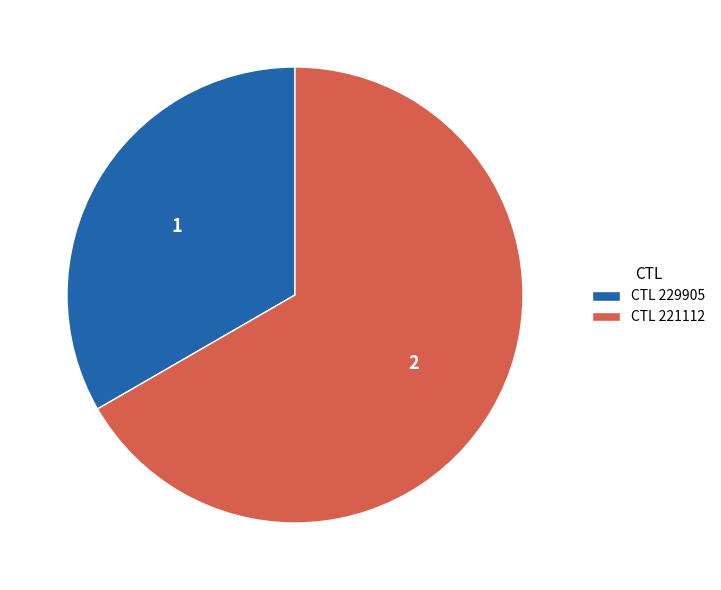

Which slice represents more than half of the pie?

CTL 221112